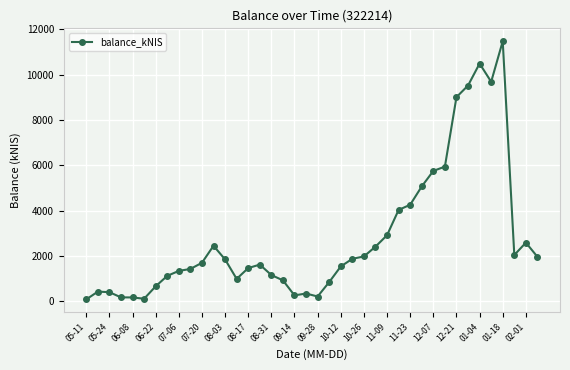

What is the average value?

2809.0